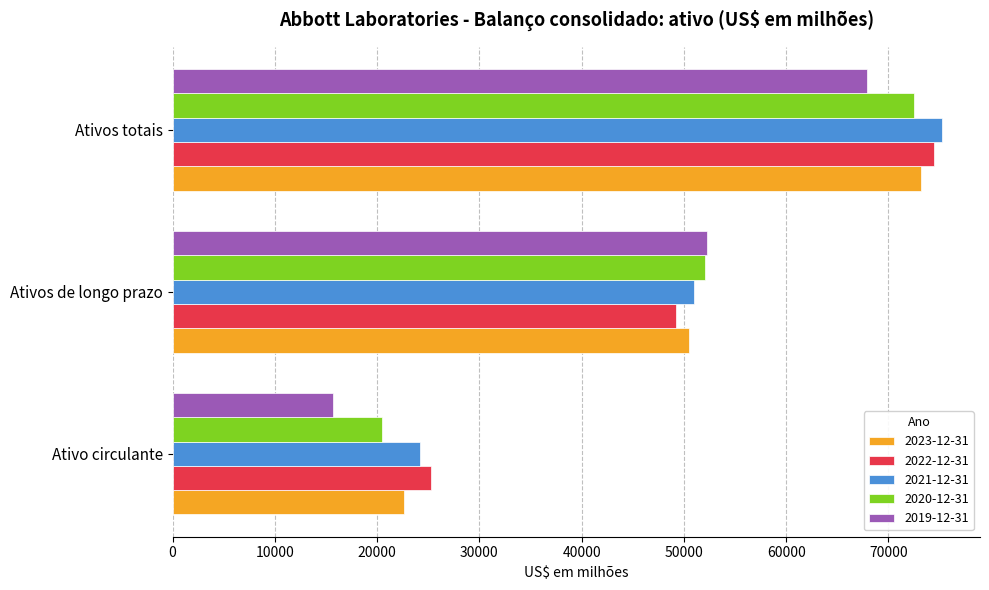

The value of 2019-12-31 at Ativos totais is 67887. True or false?

True